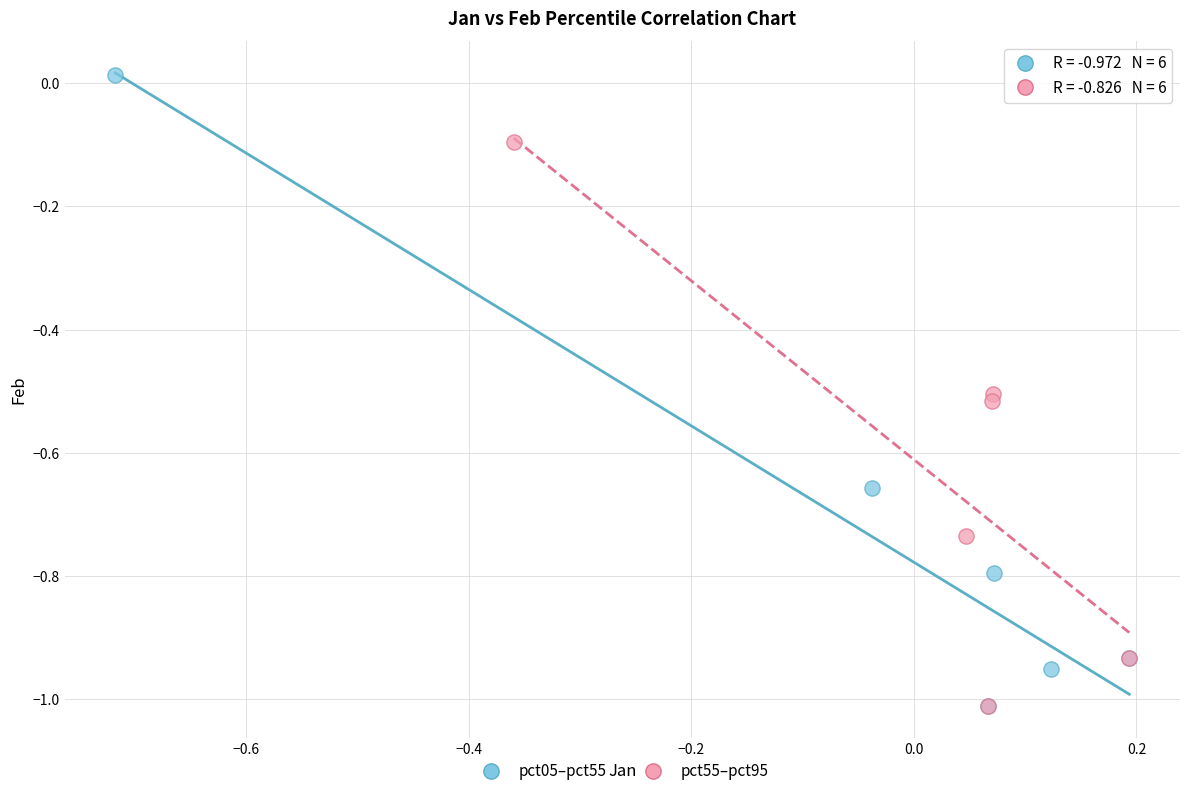

What are all the series names shown in the legend?

pct05–pct55, pct55–pct95